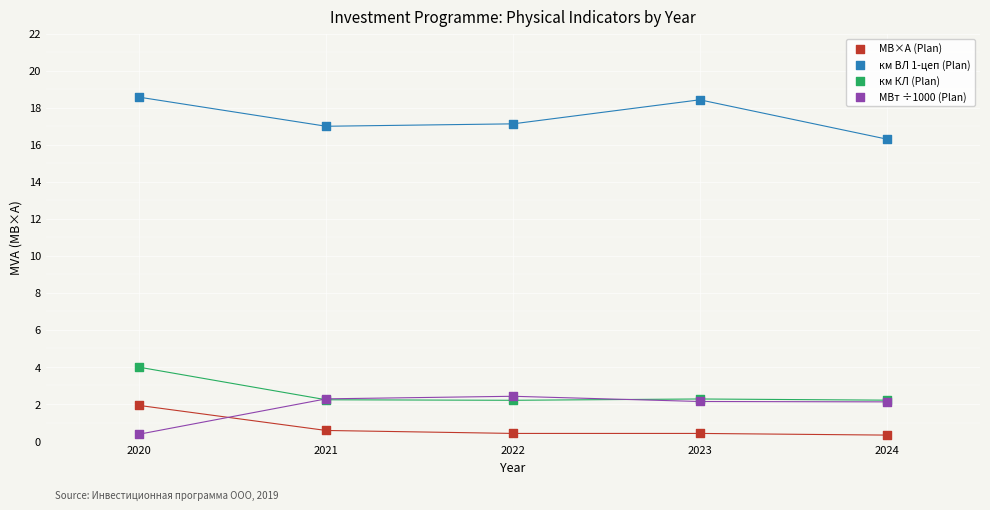

Across all series, what Y value is closest to 9?

4.0